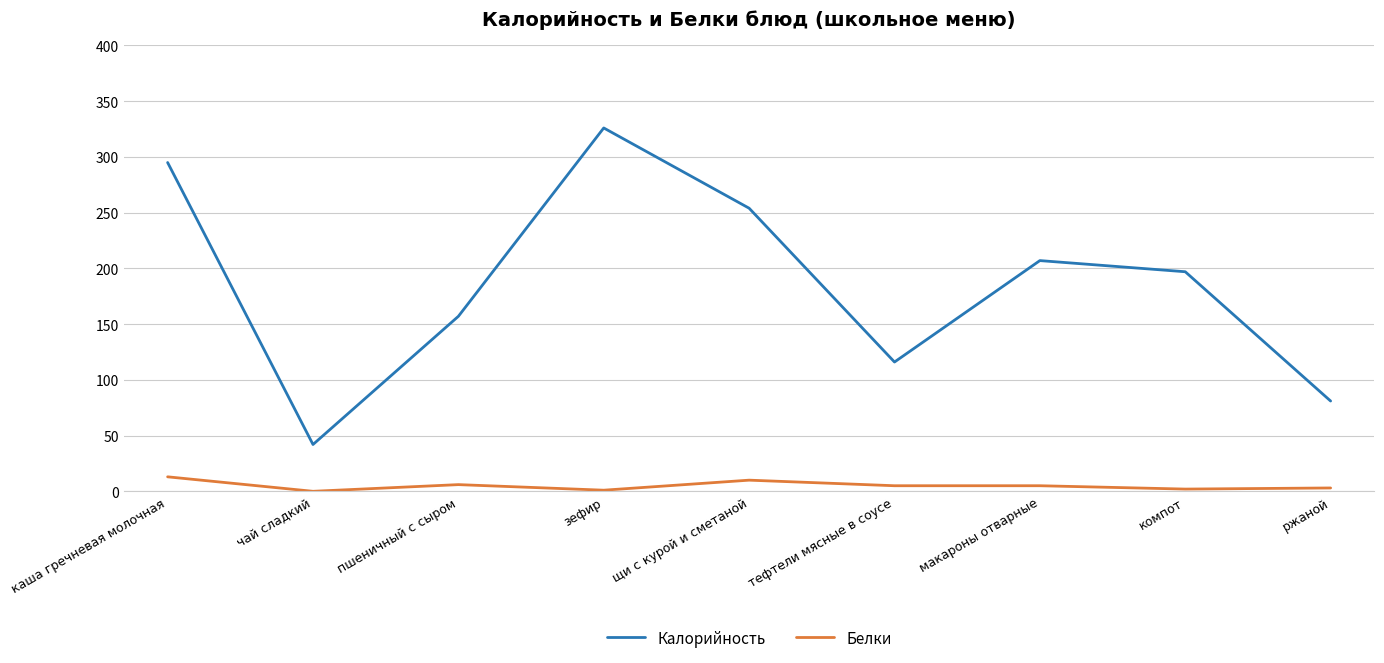

True or false: Белки and Калорийность intersect in this chart.

False